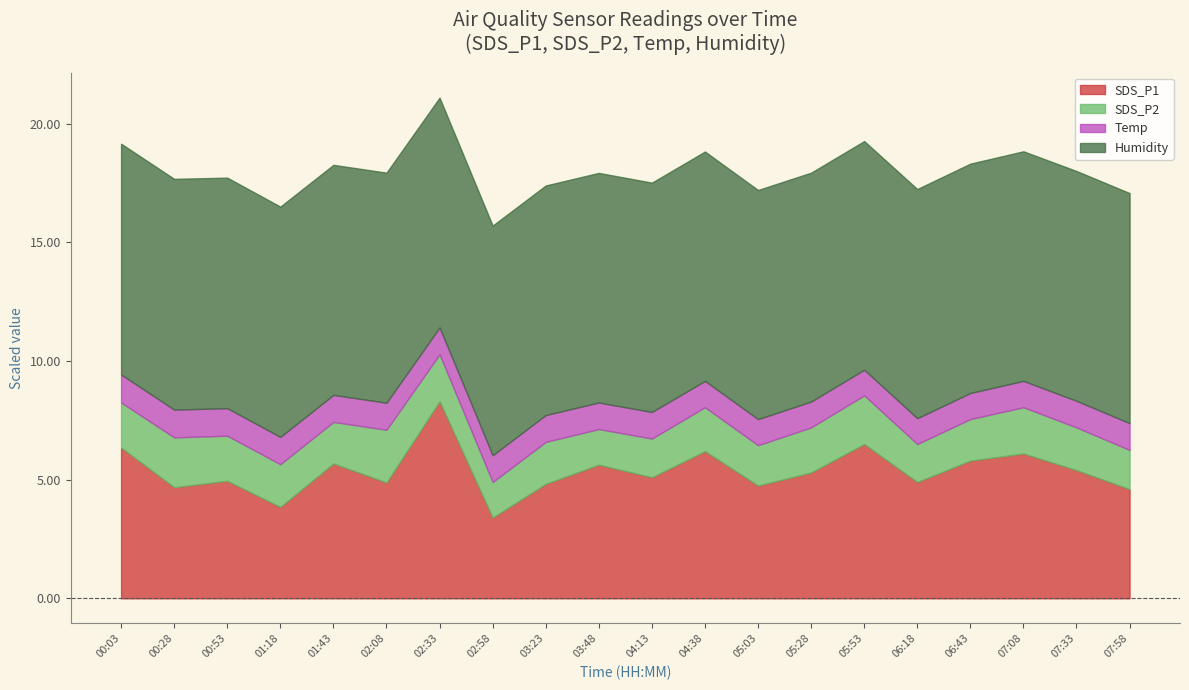

At which category is the sum across all series the highest?

02:33